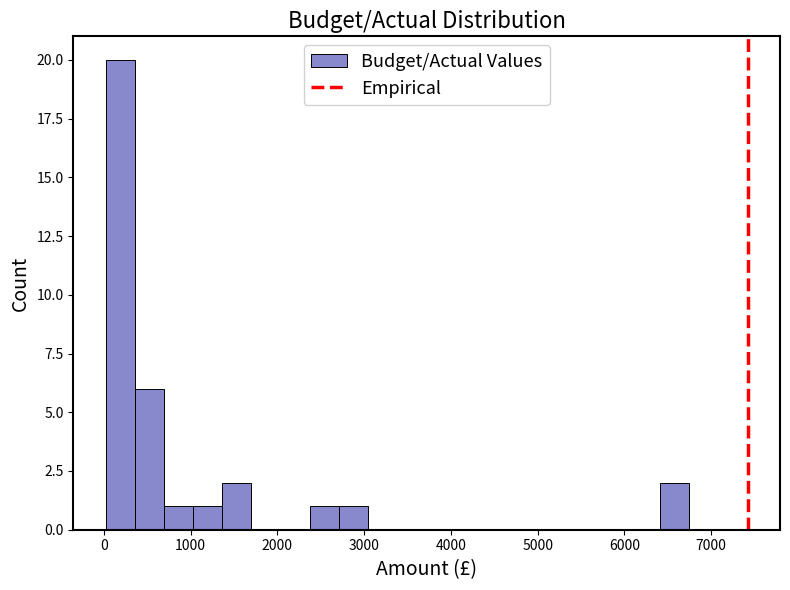

Read against the x-axis, roughly where is the centre of the tallest bar?

200